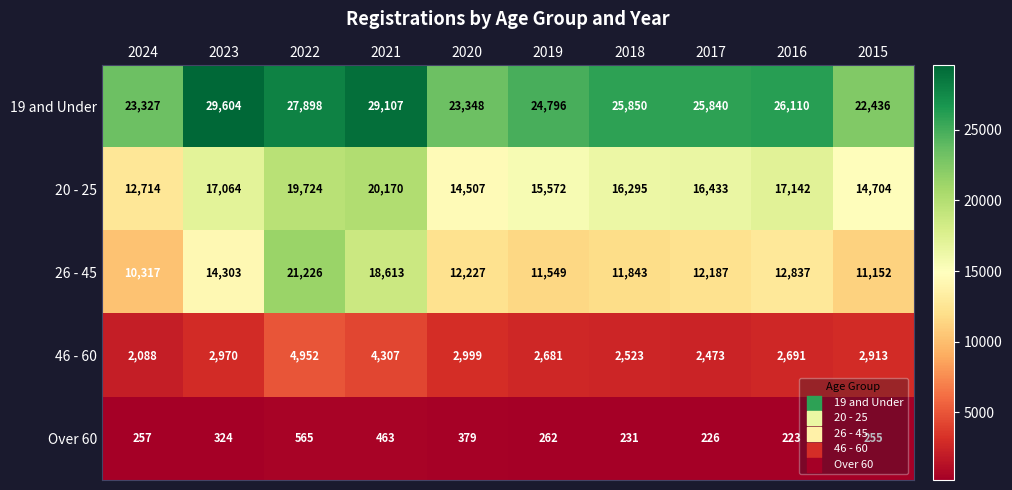

What is the difference between the second highest and second lowest values in the 20 - 25 series?

5217